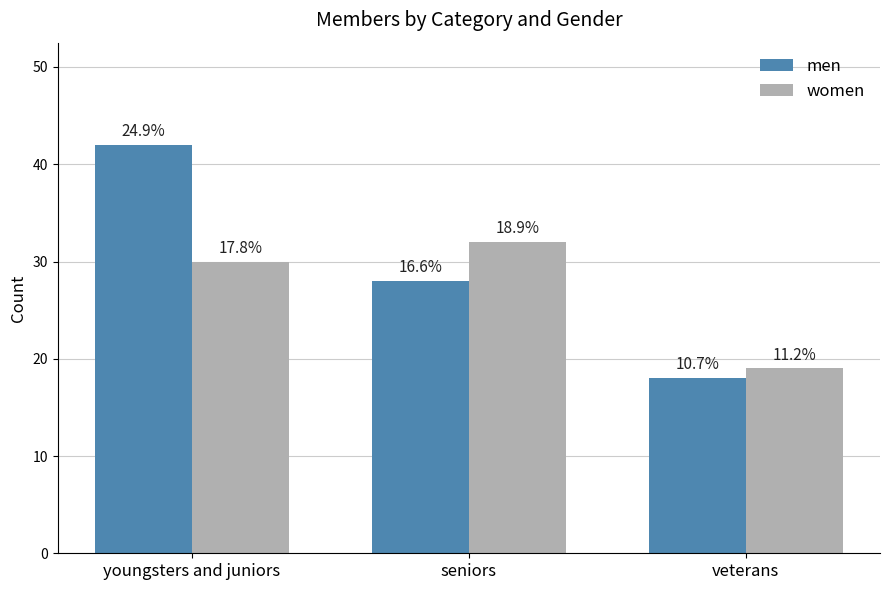

How many groups of bars are there?

3